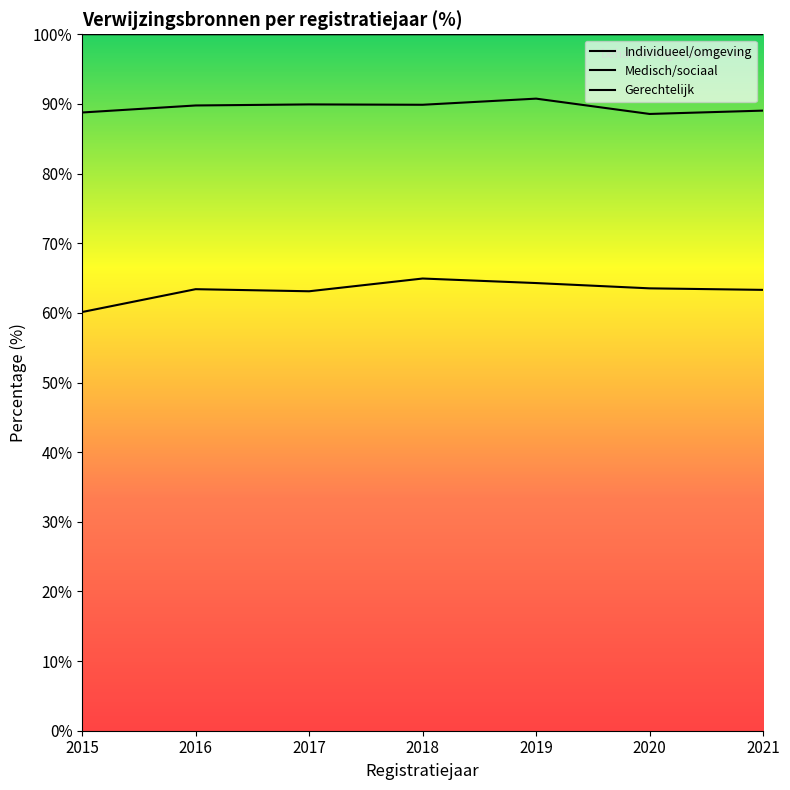

Where is Individueel/omgeving nearest to the value 62?

2017